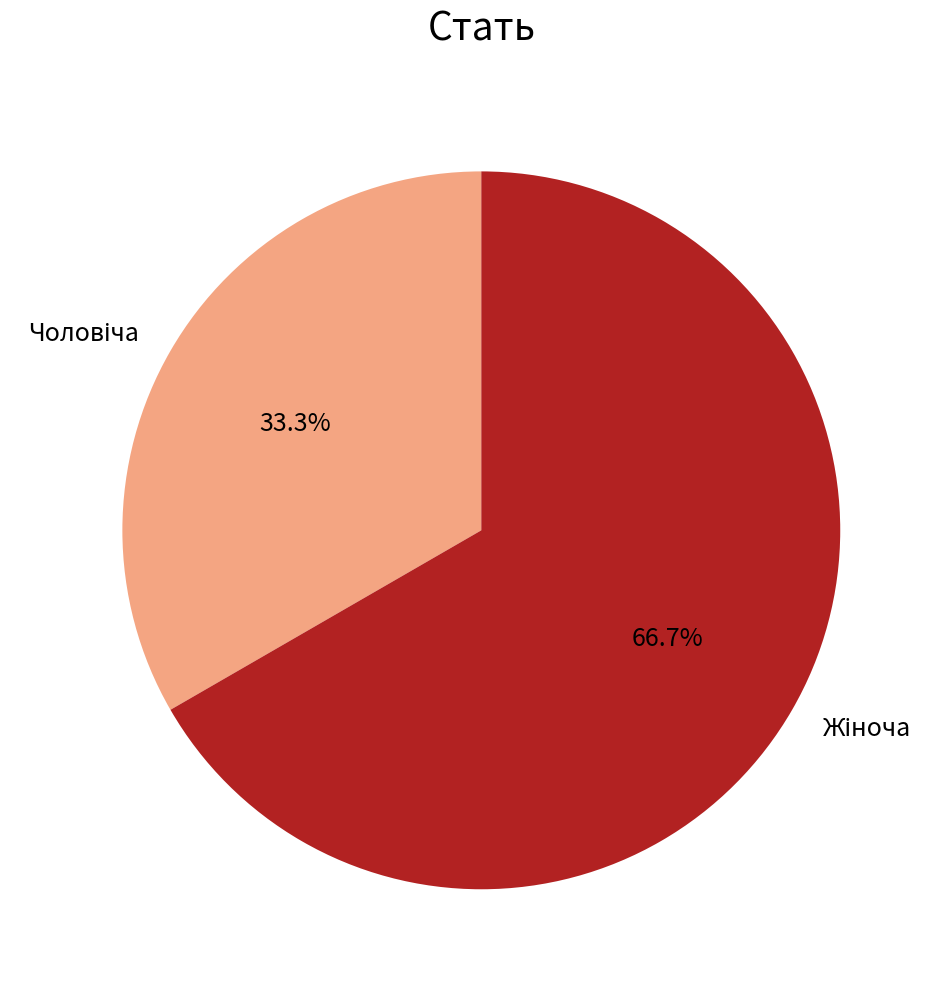

Is there a majority slice in this chart?

Yes